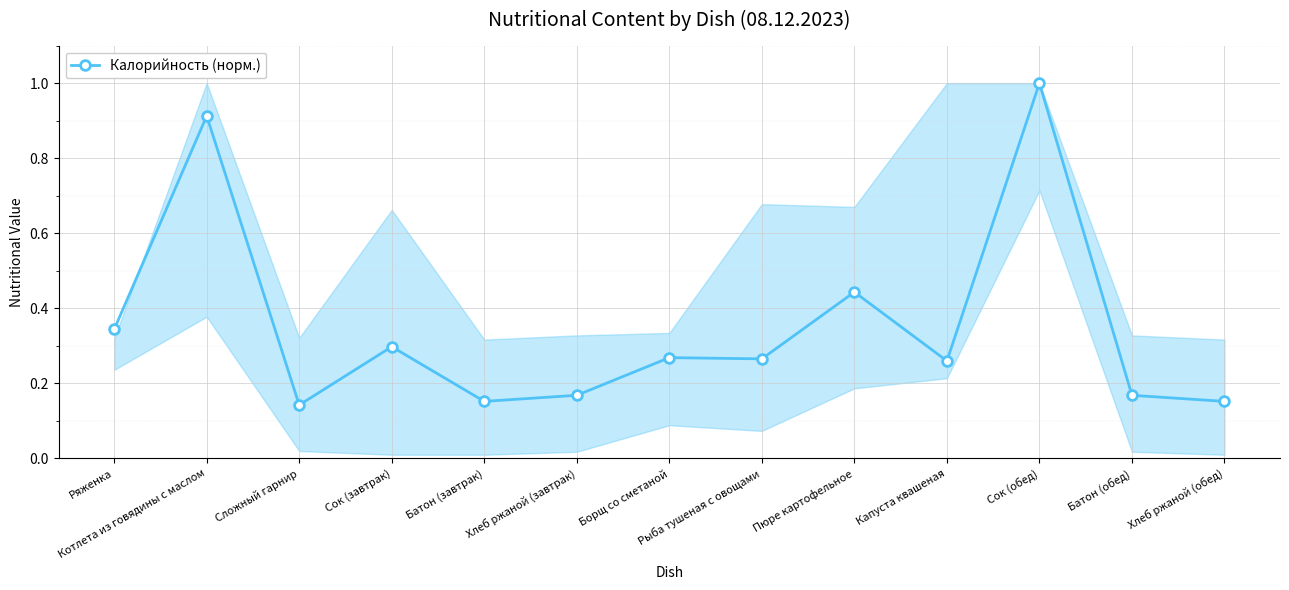

Where is the first local maximum?

Котлета из говядины с маслом